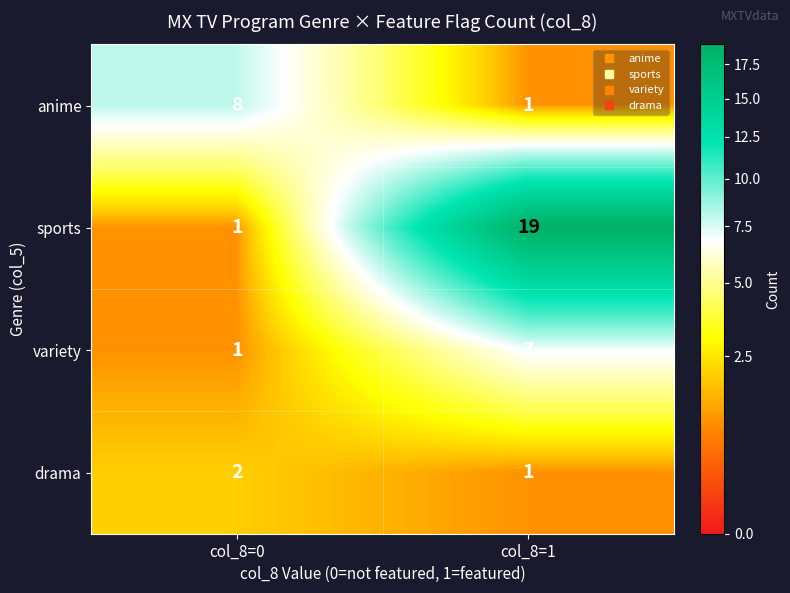

Reading right to left, extract all data points from this chart.

anime: col_8=1=1	col_8=0=8
sports: col_8=1=19	col_8=0=1
variety: col_8=1=7	col_8=0=1
drama: col_8=1=1	col_8=0=2